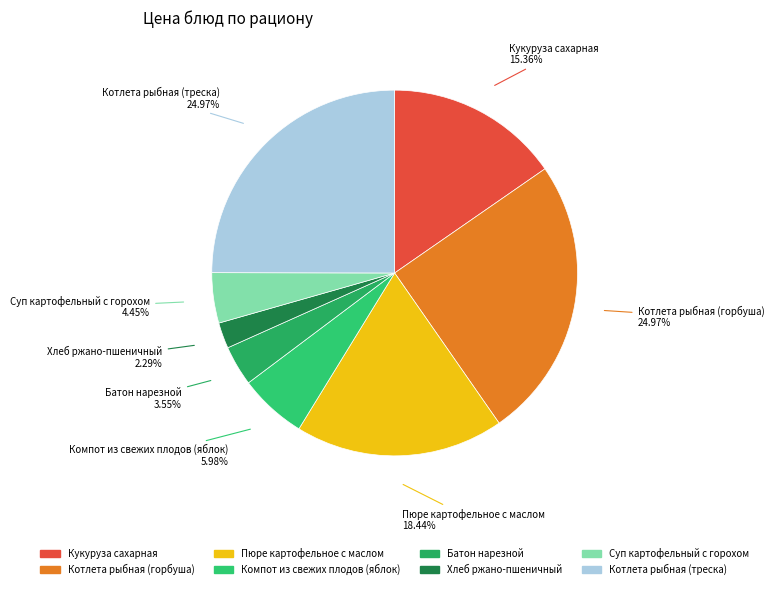

To the nearest percent, what percentage of the pie is Компот из свежих плодов (яблок)?

6%